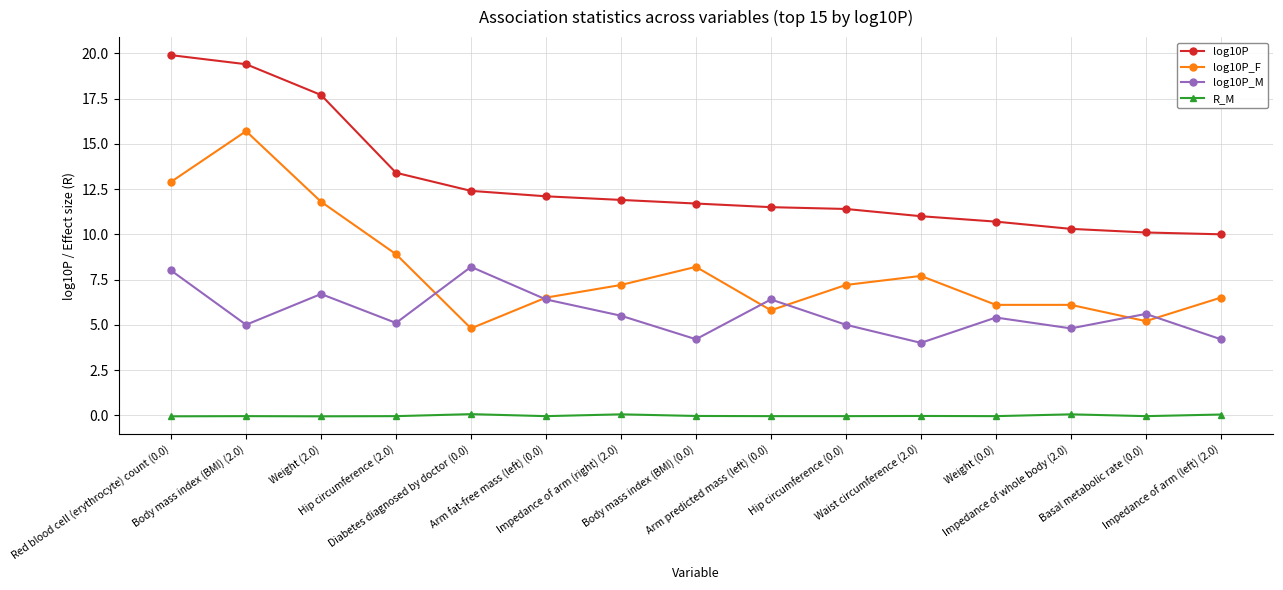

How many series are shown in this chart?

4